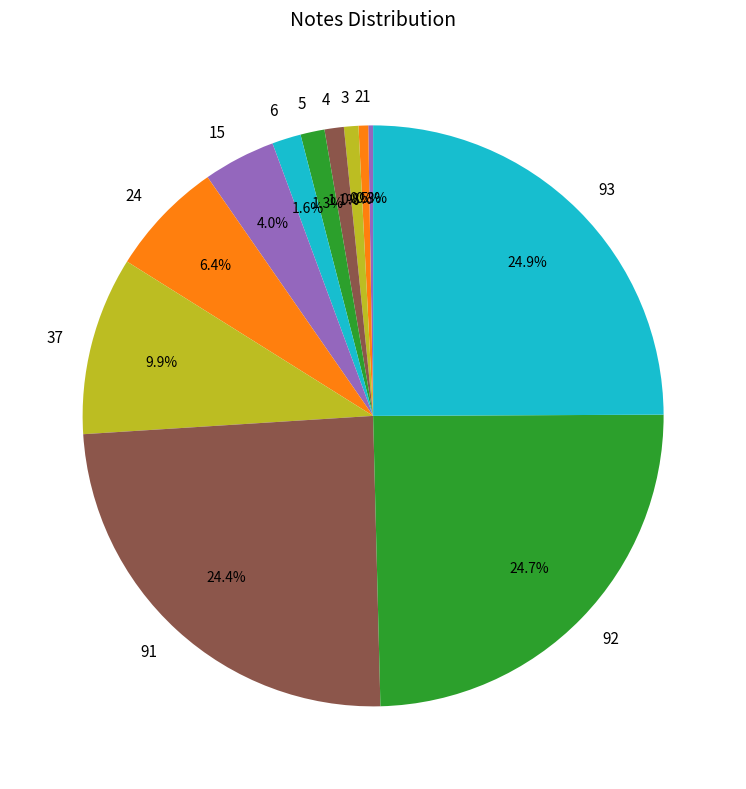

What is the ratio of the value at 37 to the value at 6?

6.2